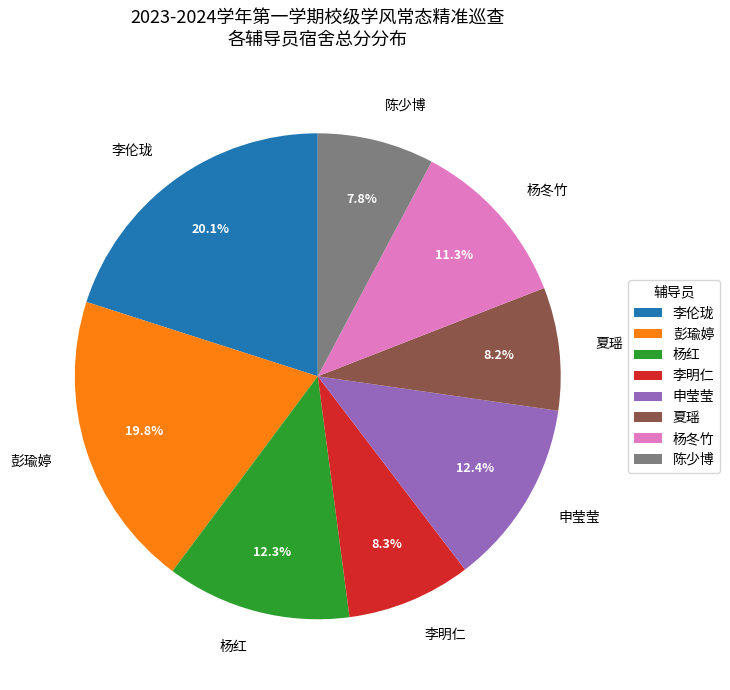

To the nearest percent, what is the combined percentage of 杨冬竹 and 杨红?

24%